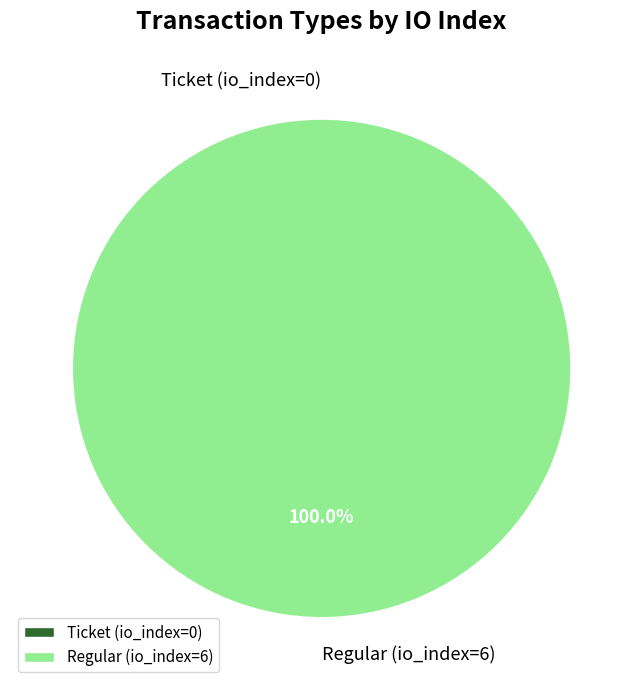

Rank the categories by value from lowest to highest.

Ticket (io_index=0), Regular (io_index=6)